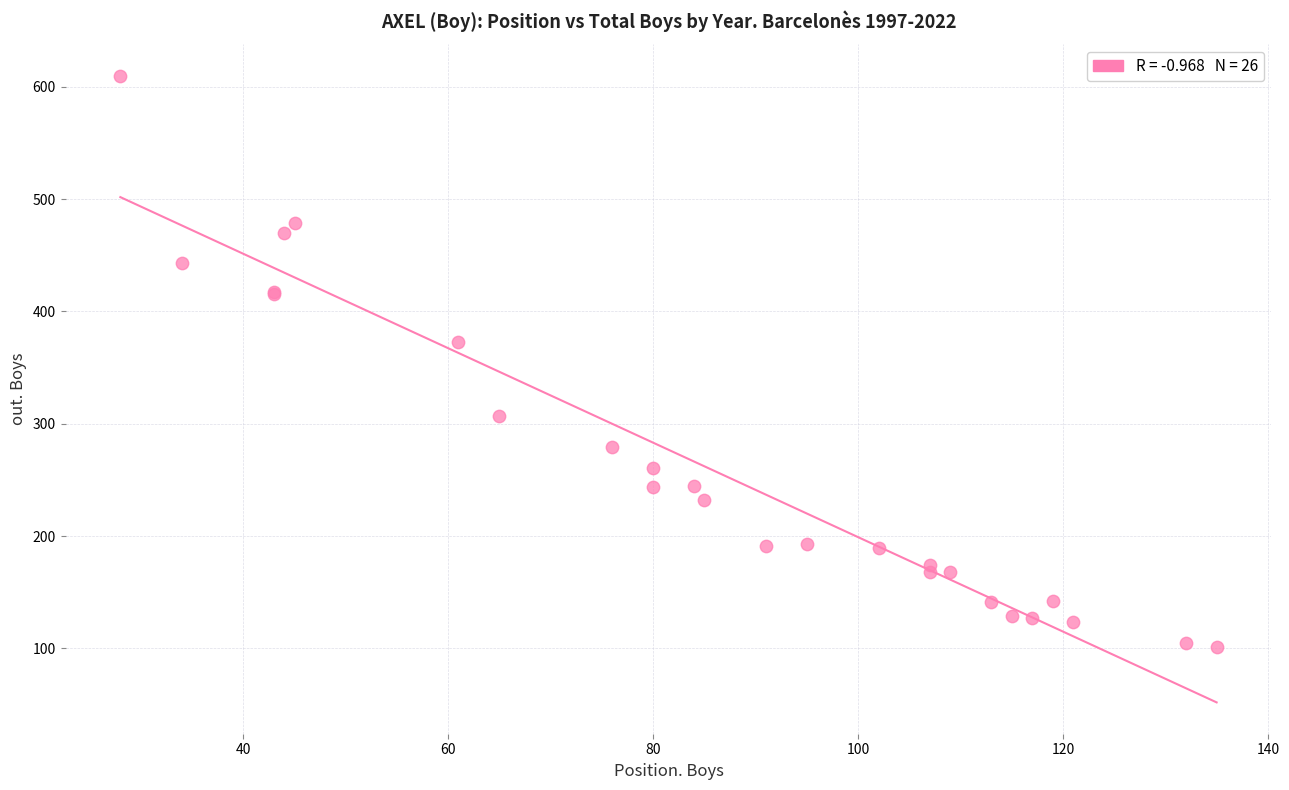

What Y value in the scatter plot is closest to 355?

373